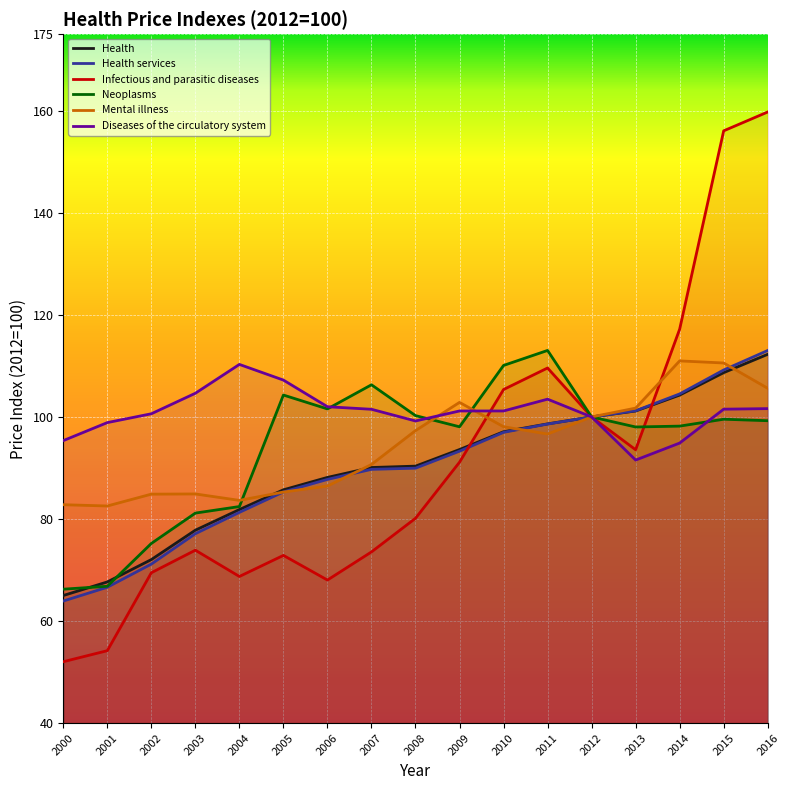

Which series has the largest total across all categories?

Diseases of the circulatory system